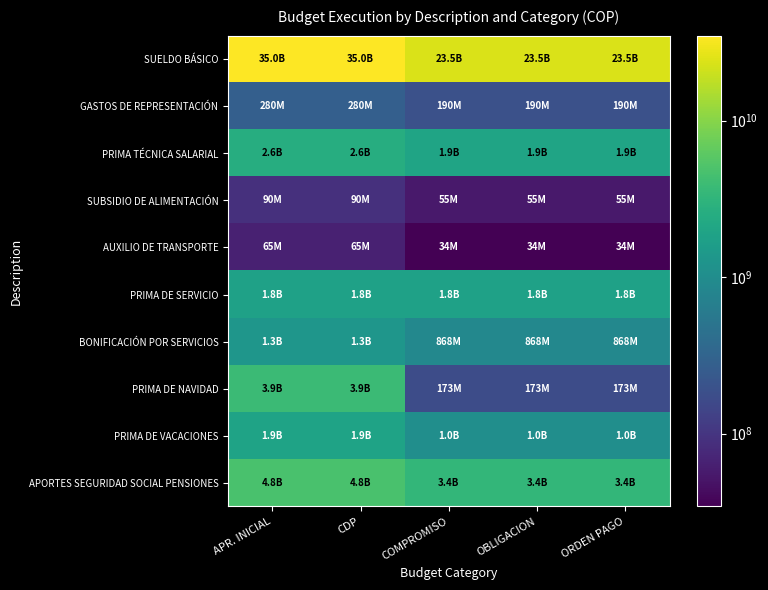

Reading left to right, list all the values displayed in this chart.

SUELDO BÁSICO: APR. INICIAL=34953832001	CDP=34953832001	COMPROMISO=23542169924	OBLIGACION=23542169924	ORDEN PAGO=23542169924
GASTOS DE REPRESENTACIÓN: APR. INICIAL=280000001	CDP=280000001	COMPROMISO=190278810	OBLIGACION=190278810	ORDEN PAGO=190278810
PRIMA TÉCNICA SALARIAL: APR. INICIAL=2600000001	CDP=2600000001	COMPROMISO=1933138066	OBLIGACION=1933138066	ORDEN PAGO=1933138066
SUBSIDIO DE ALIMENTACIÓN: APR. INICIAL=90000001	CDP=90000001	COMPROMISO=55091706	OBLIGACION=55091706	ORDEN PAGO=55091706
AUXILIO DE TRANSPORTE: APR. INICIAL=65055062	CDP=65055062	COMPROMISO=34284531	OBLIGACION=34284531	ORDEN PAGO=34284531
PRIMA DE SERVICIO: APR. INICIAL=1800000001	CDP=1800000001	COMPROMISO=1785571789	OBLIGACION=1785571789	ORDEN PAGO=1785571789
BONIFICACIÓN POR SERVICIOS: APR. INICIAL=1300000001	CDP=1300000001	COMPROMISO=868445555	OBLIGACION=868445555	ORDEN PAGO=868445555
PRIMA DE NAVIDAD: APR. INICIAL=3900000001	CDP=3900000001	COMPROMISO=172980976	OBLIGACION=172980976	ORDEN PAGO=172980976
PRIMA DE VACACIONES: APR. INICIAL=1900000001	CDP=1900000001	COMPROMISO=1040306519	OBLIGACION=1040306519	ORDEN PAGO=1040306519
APORTES SEGURIDAD SOCIAL PENSIONES: APR. INICIAL=4820888801	CDP=4820888801	COMPROMISO=3379502026	OBLIGACION=3379502026	ORDEN PAGO=3379502026